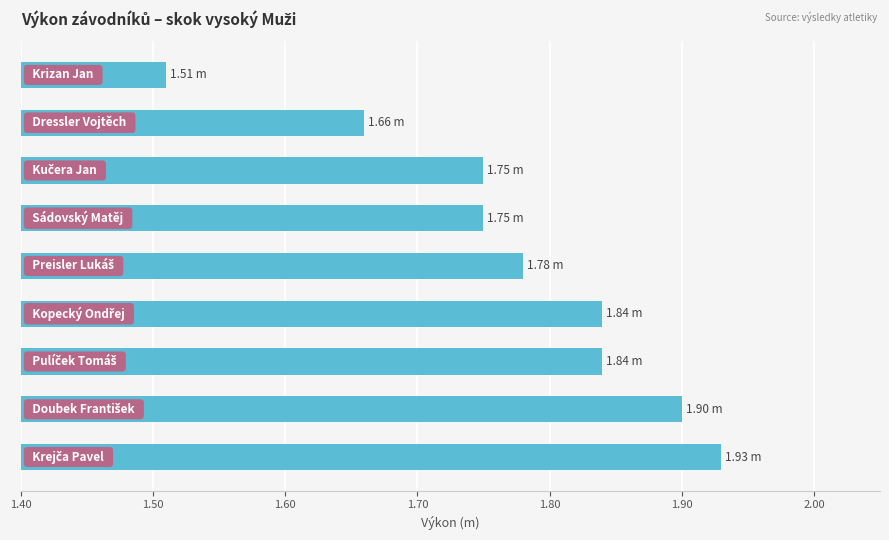

What is the difference between the maximum and minimum values?

0.4